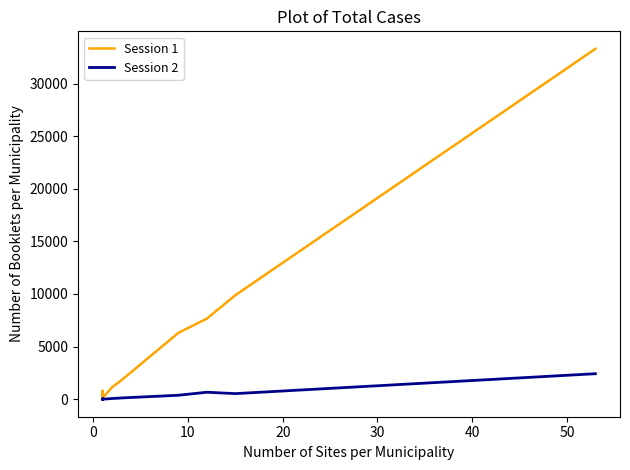

True or false: Session 2 and Session 1 cross at least once.

False